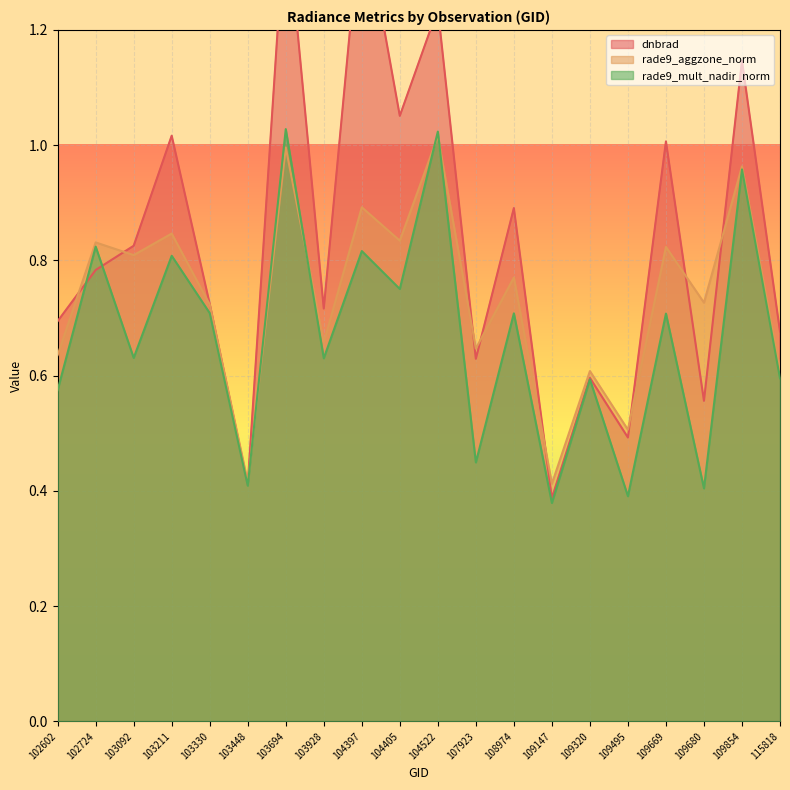

True or false: dnbrad has more than 1 interior local peaks.

True